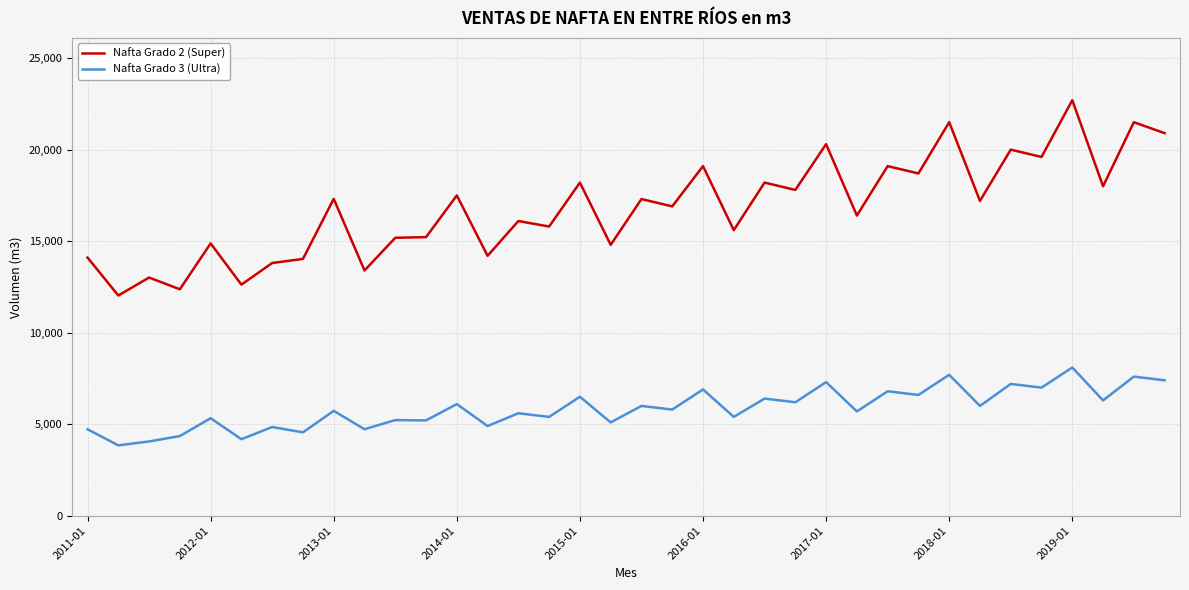

Which series has the widest spread of values?

Nafta Grado 2 (Super)